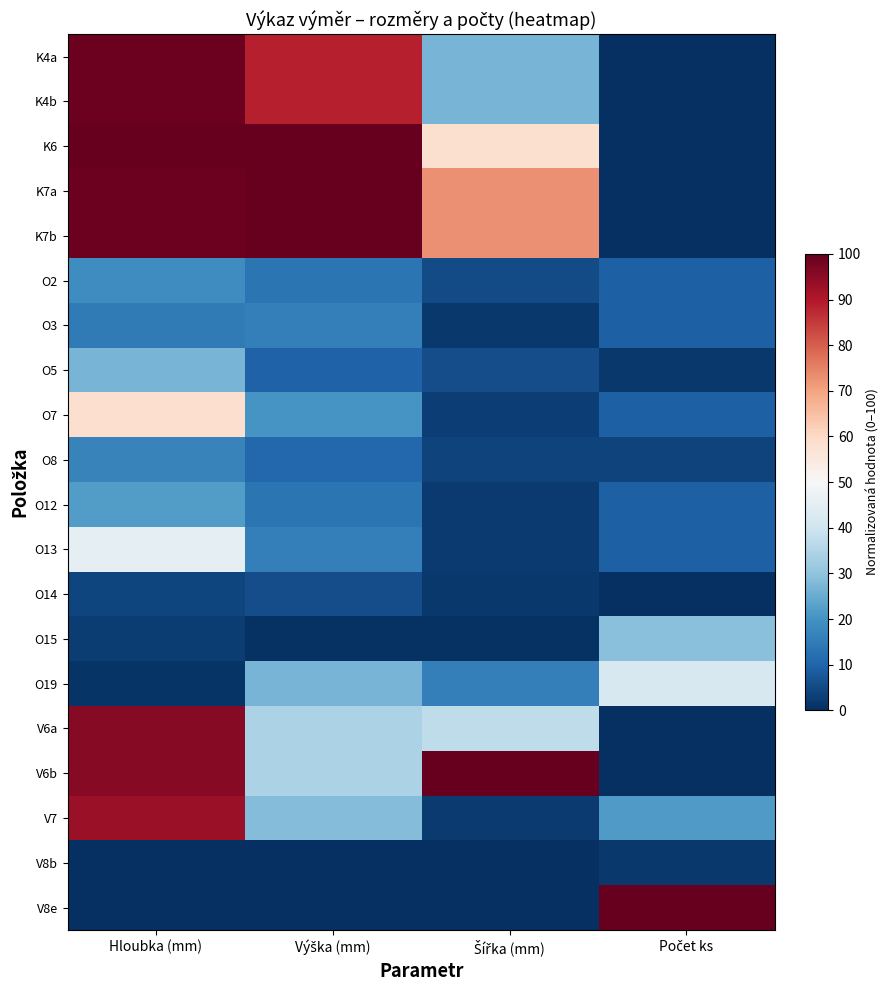

How many distinct data groups are displayed?

20